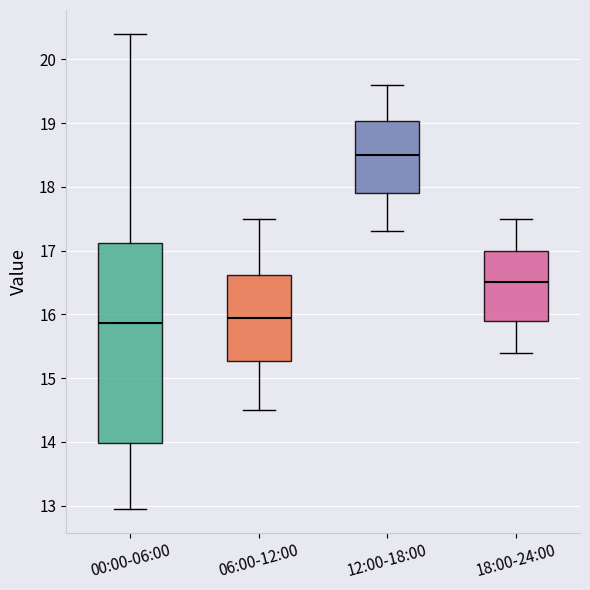

Reading left to right, transcribe this box plot: for each box, give where its median line is, the range the box spans, and where its two whiskers end, as read against the y-axis. The values are not printed on the chart, so give them approximately, as read against the axis.

00:00-06:00: median 15.9, box 14.0 to 17.1, whiskers 13.0 to 20.4
06:00-12:00: median 16.0, box 15.3 to 16.6, whiskers 14.5 to 17.5
12:00-18:00: median 18.5, box 17.9 to 19.0, whiskers 17.3 to 19.6
18:00-24:00: median 16.5, box 15.9 to 17.0, whiskers 15.4 to 17.5